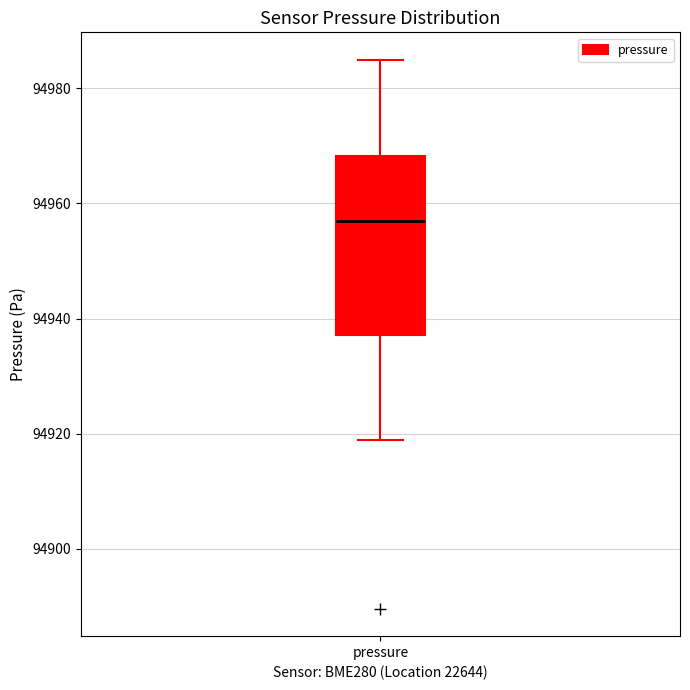

Read this box plot against the y-axis: the position of the median line, the range covered by the box, and the ends of both whiskers. The values are not printed on the chart, so give them approximately, as read against the axis.

median 94958, box 94938 to 94968, whiskers 94918 to 94984